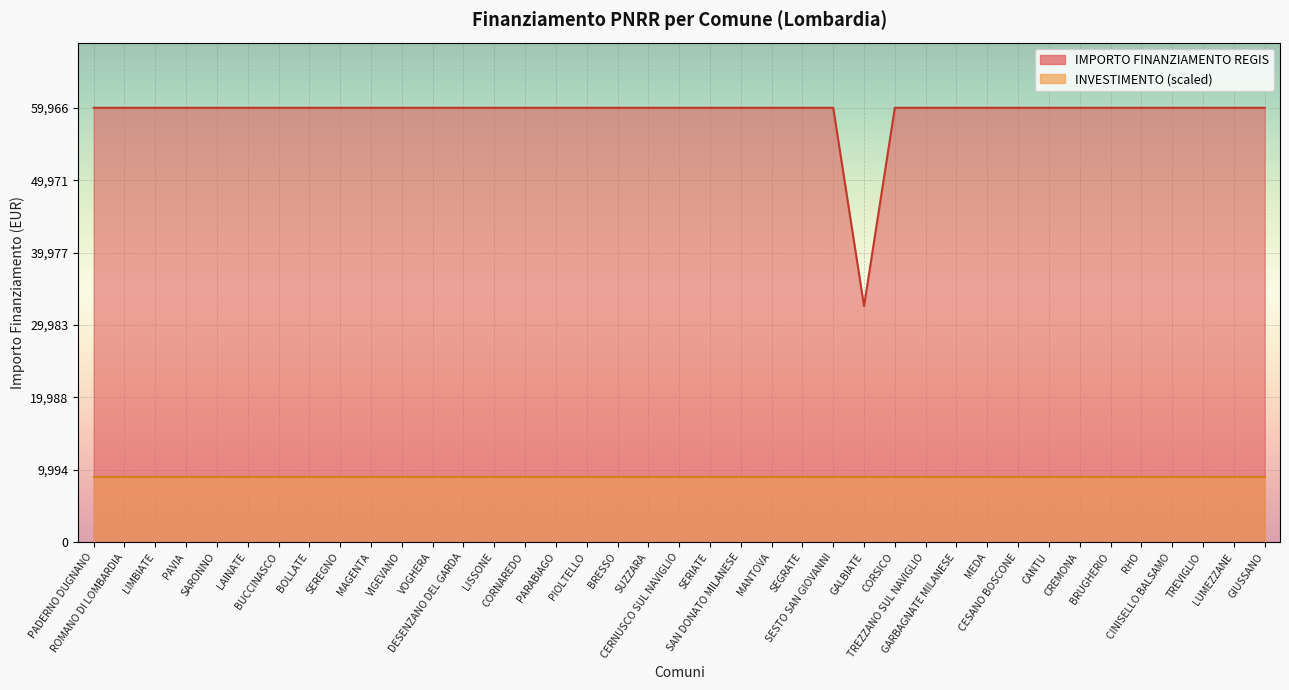

What is the label of the 30th point from the right?

MAGENTA